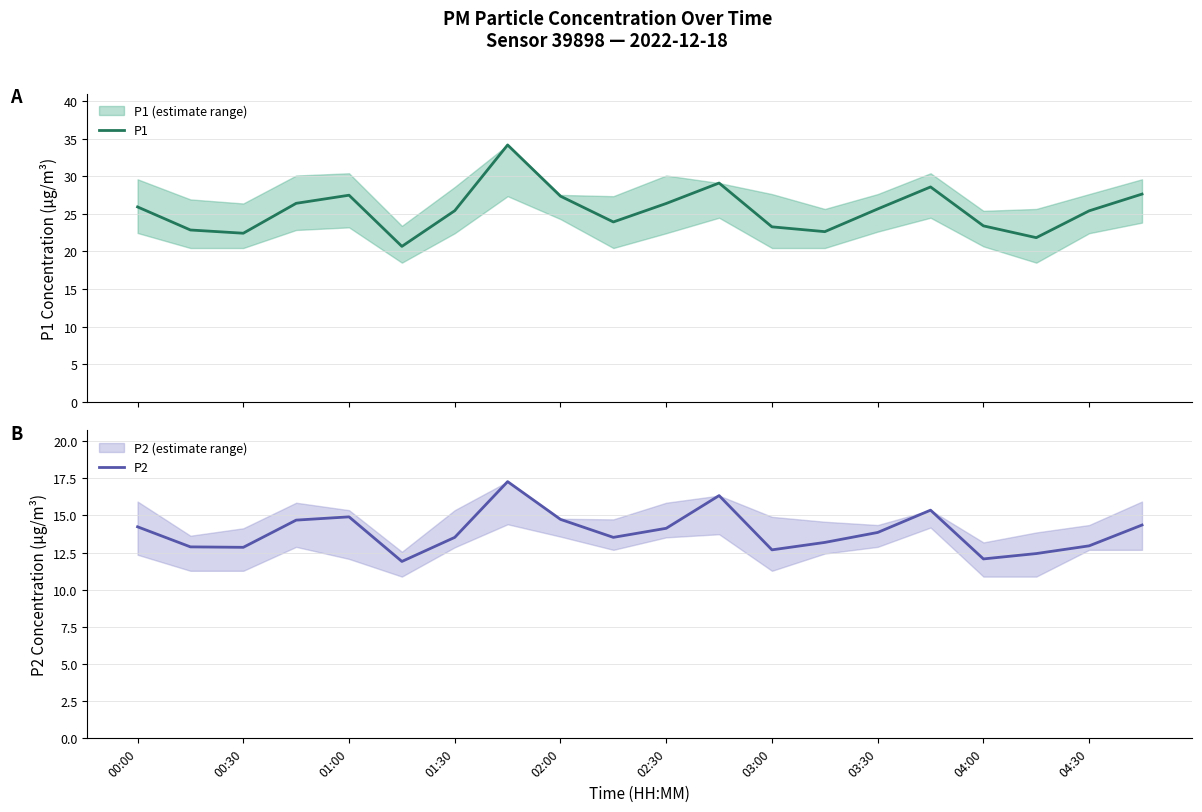

Which series has the largest total across all categories?

P1